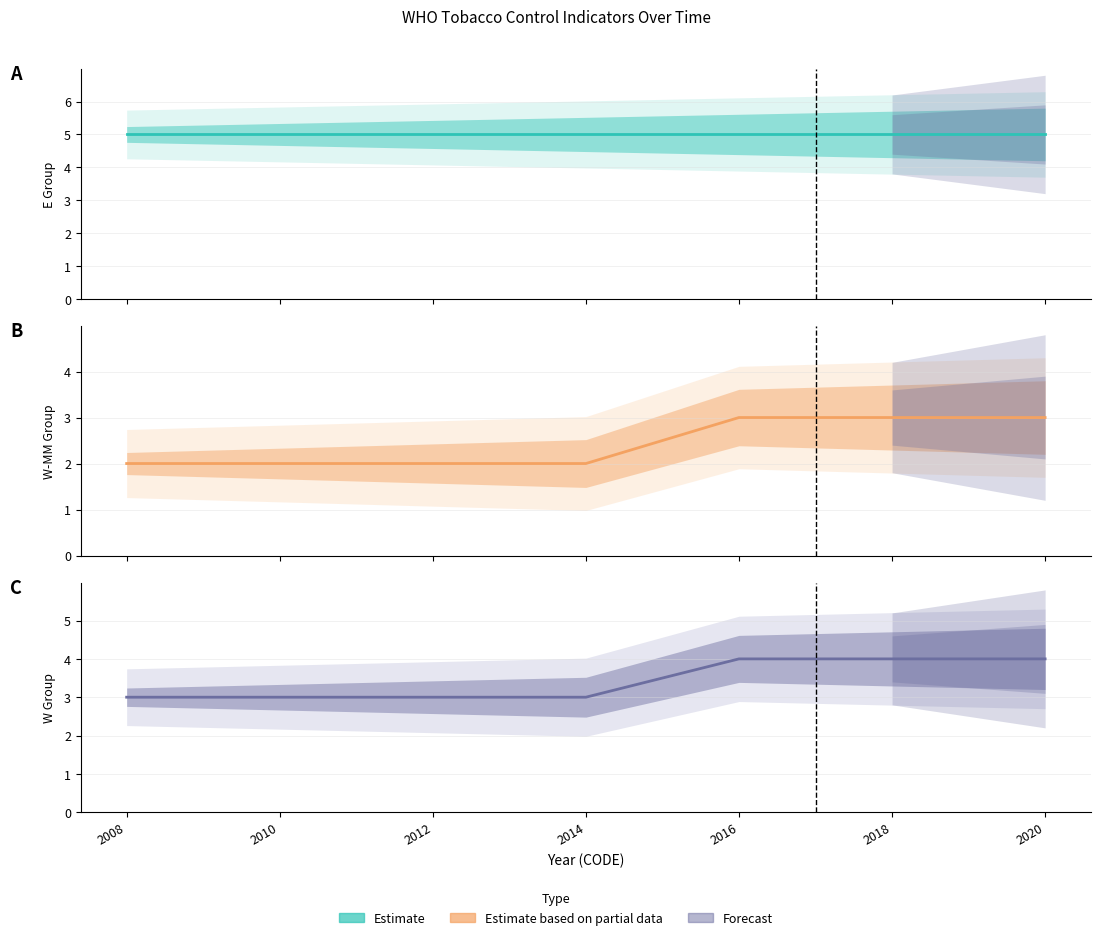

List the labels in order of W_Group center value, smallest first.

2008, 2010, 2012, 2014, 2016, 2018, 2020